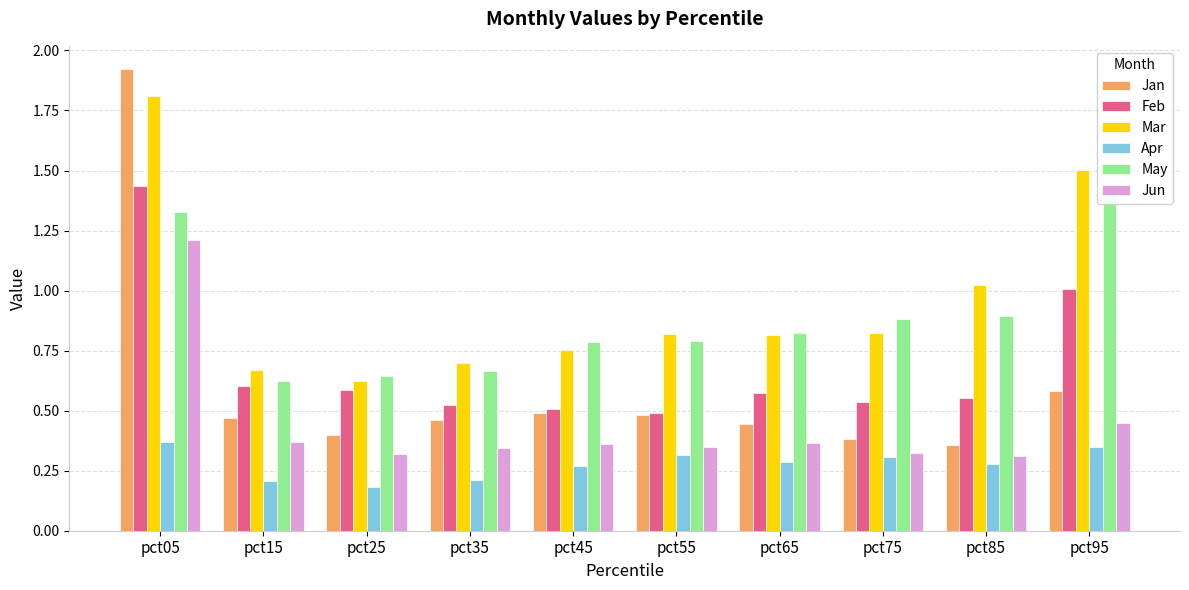

Which category has the highest value across all series?

pct05